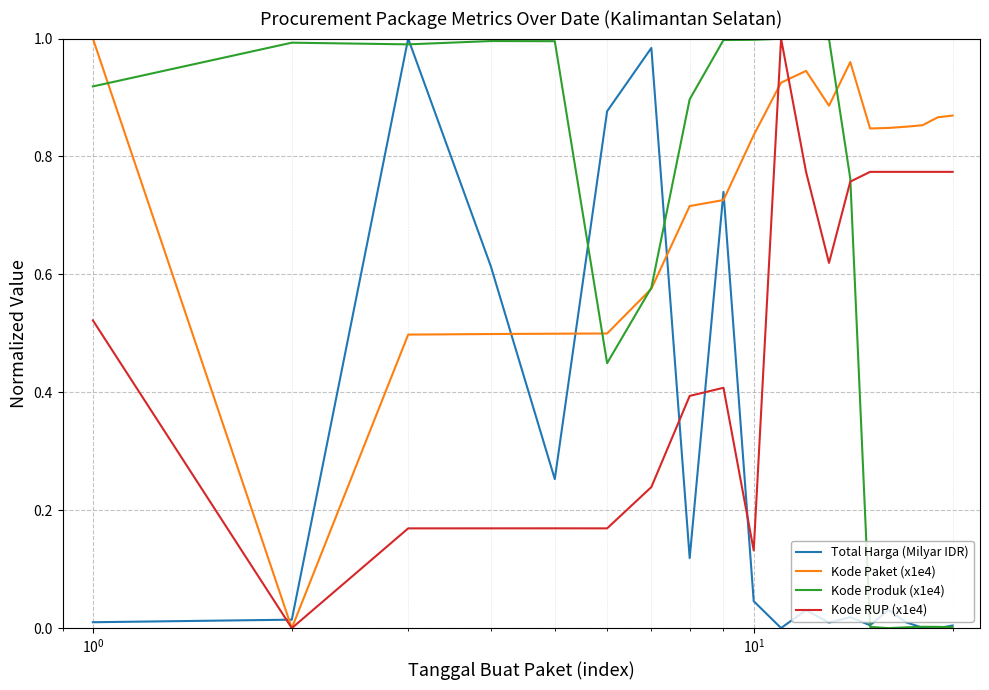

Which series has the largest total across all categories?

Kode Paket (x1e4)